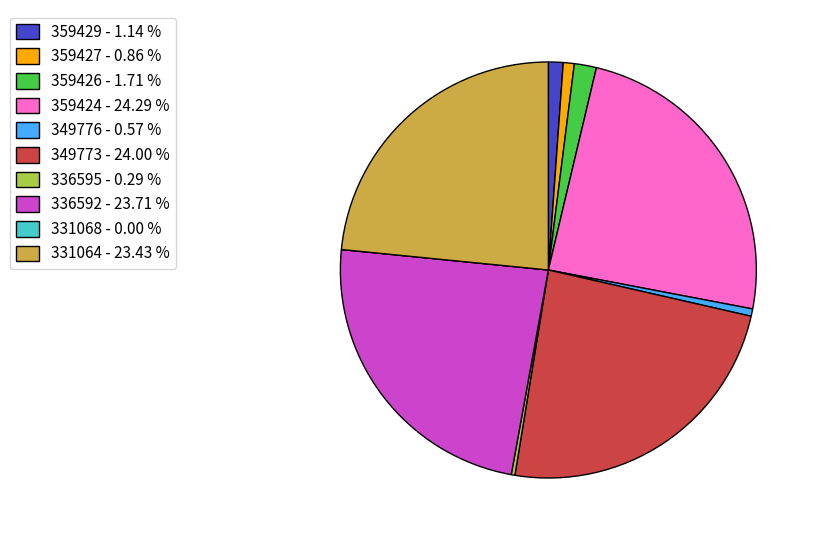

Is the sum of 359429 - 1.14 % and 336592 - 23.71 % greater than half?

No